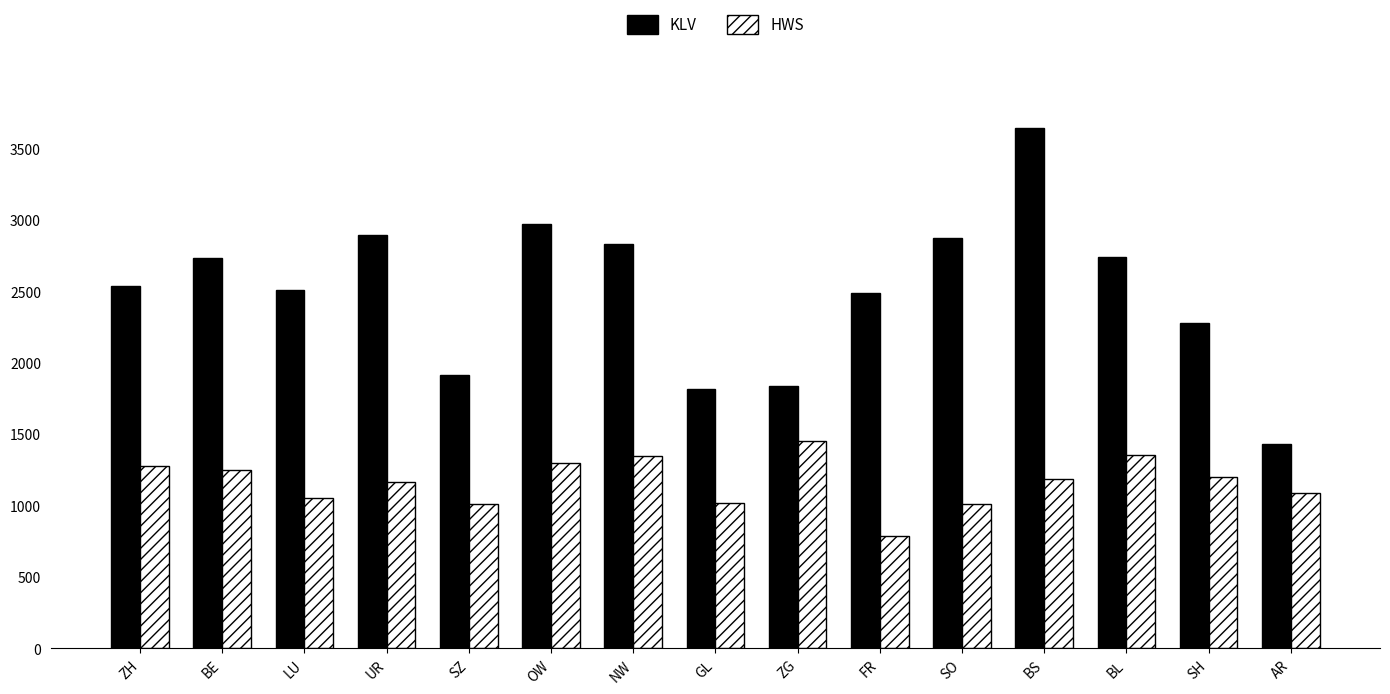

At how many categories does at least one series exceed 3618?

1